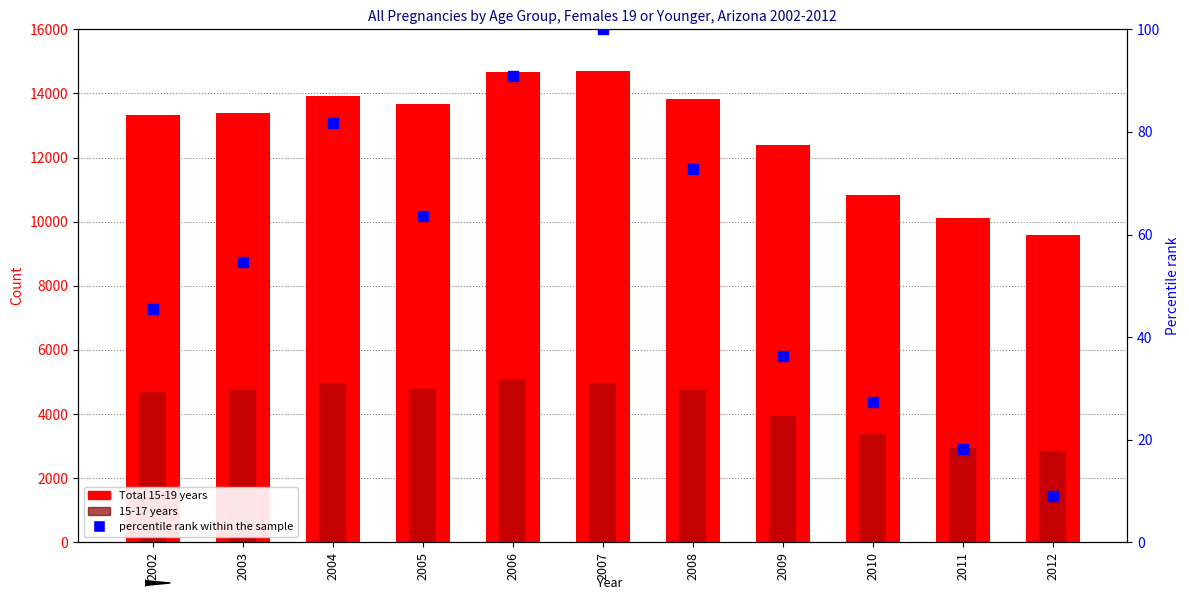

What is the total value across all series at 2005?

18512.6